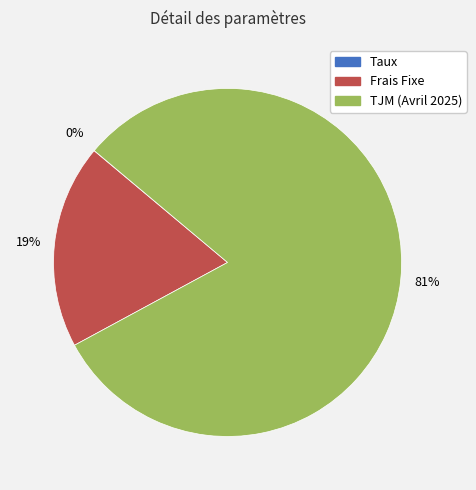

Is it true that Frais Fixe is 5% of the pie?

False